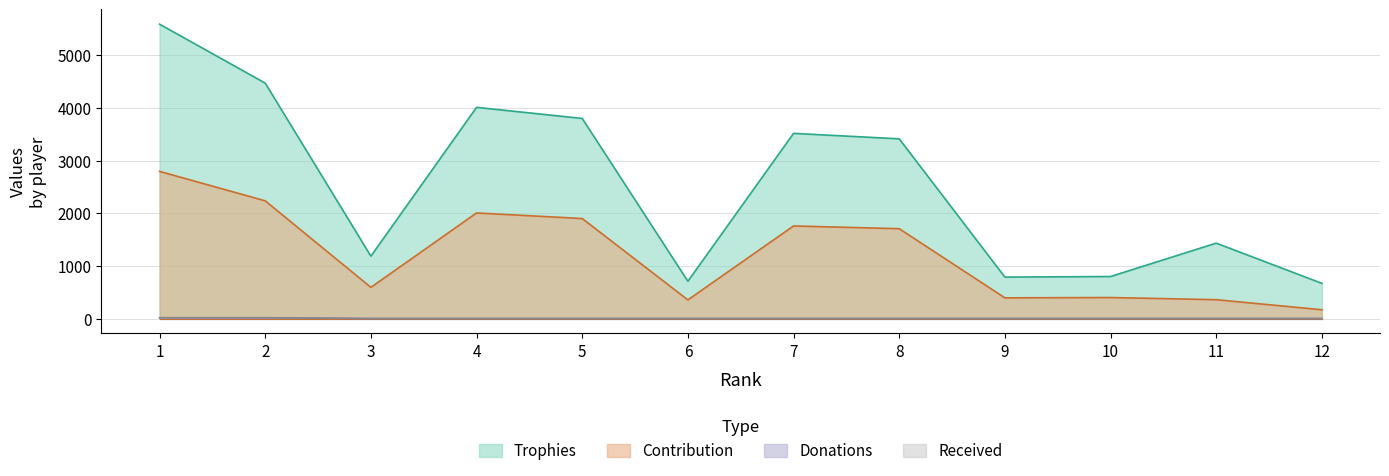

True or false: Trophies and Contribution cross at least once.

False